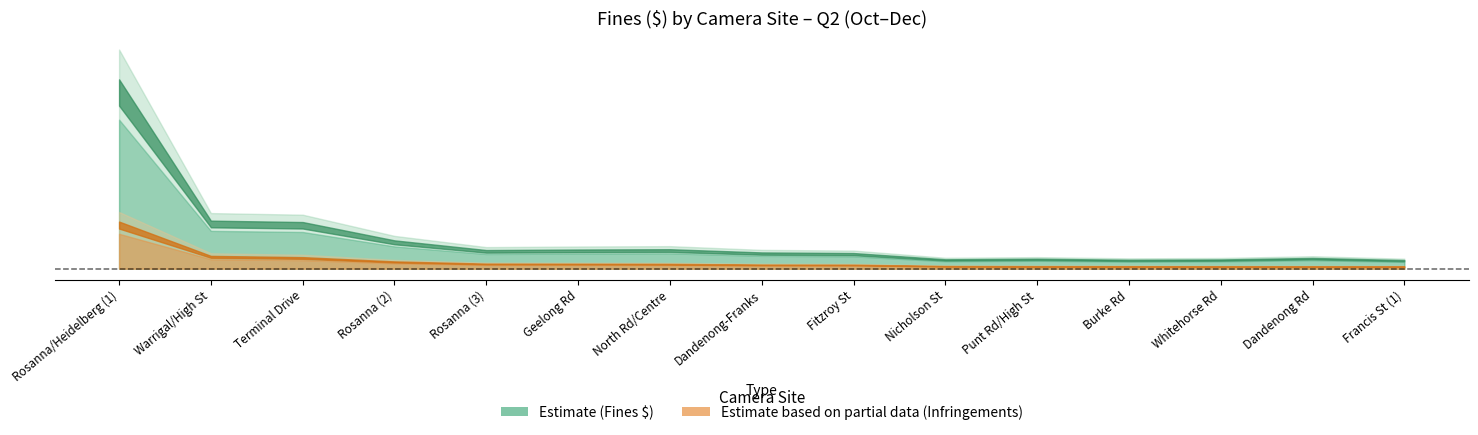

Count the number of categories in the chart.

15